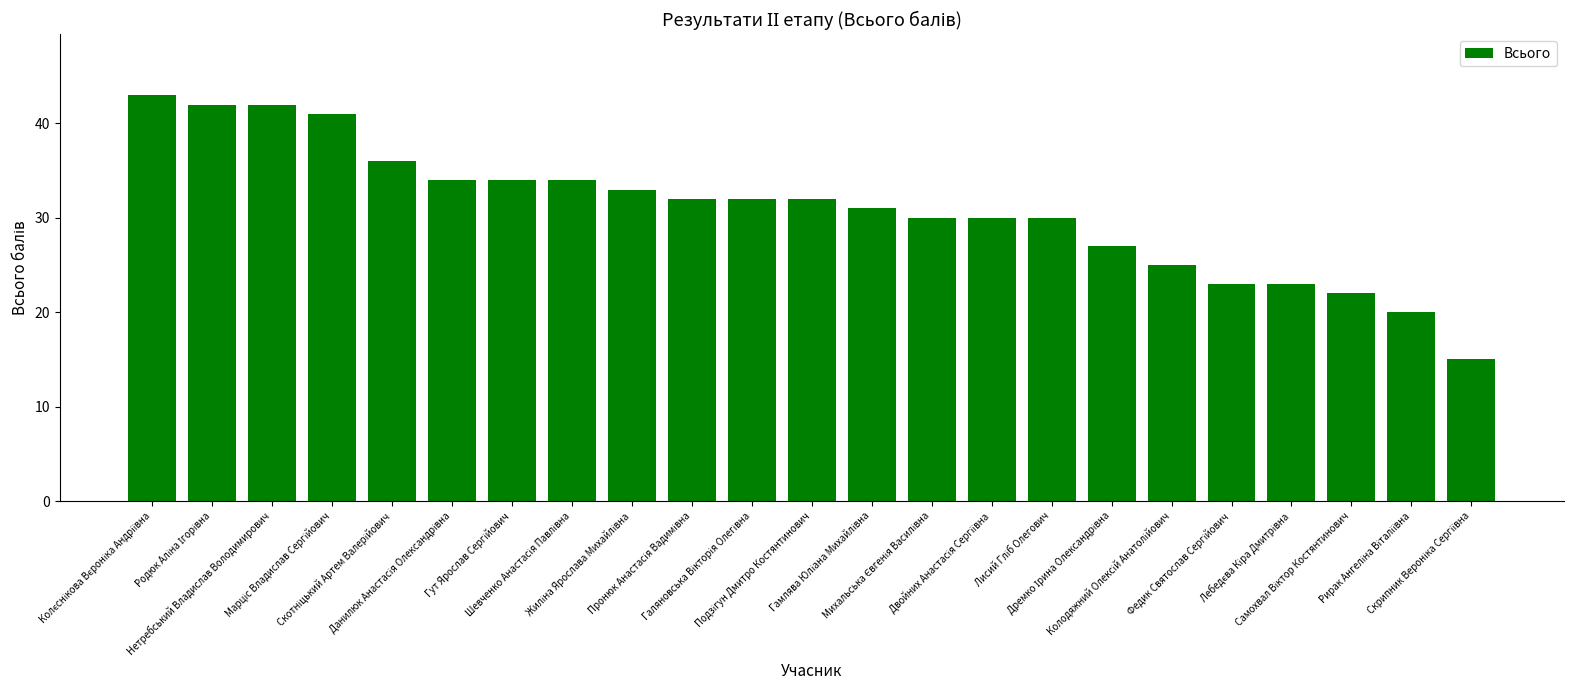

What is the difference between the maximum and minimum values?

28